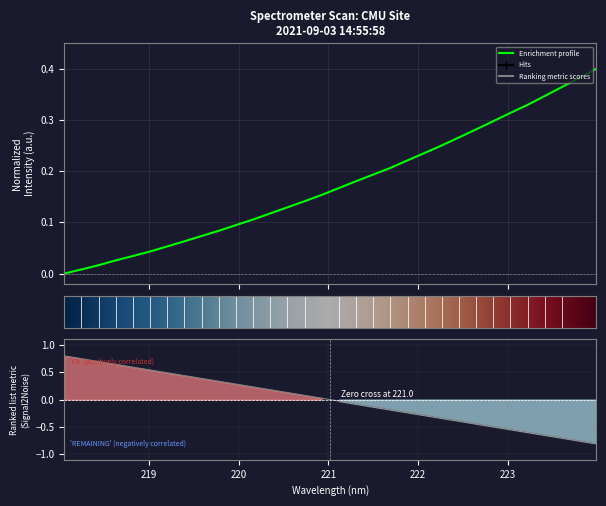

What is the difference between the maximum and second lowest values in the x series?

1.5